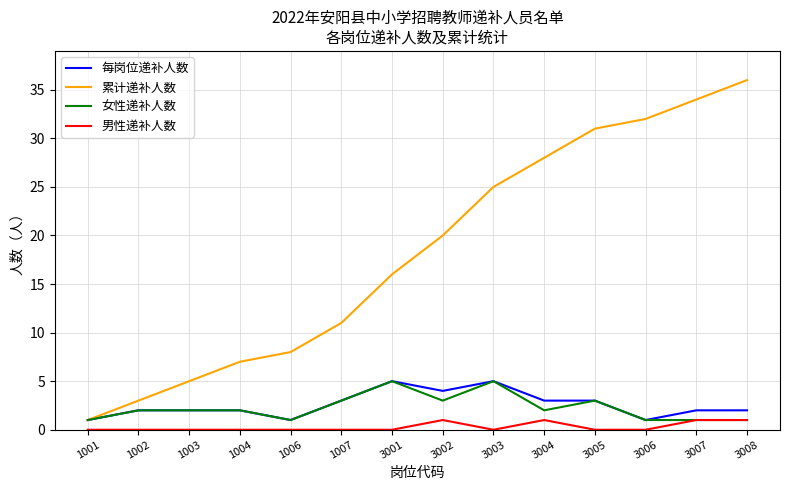

List the labels in order of 累计递补人数 value, smallest first.

1001, 1002, 1003, 1004, 1006, 1007, 3001, 3002, 3003, 3004, 3005, 3006, 3007, 3008